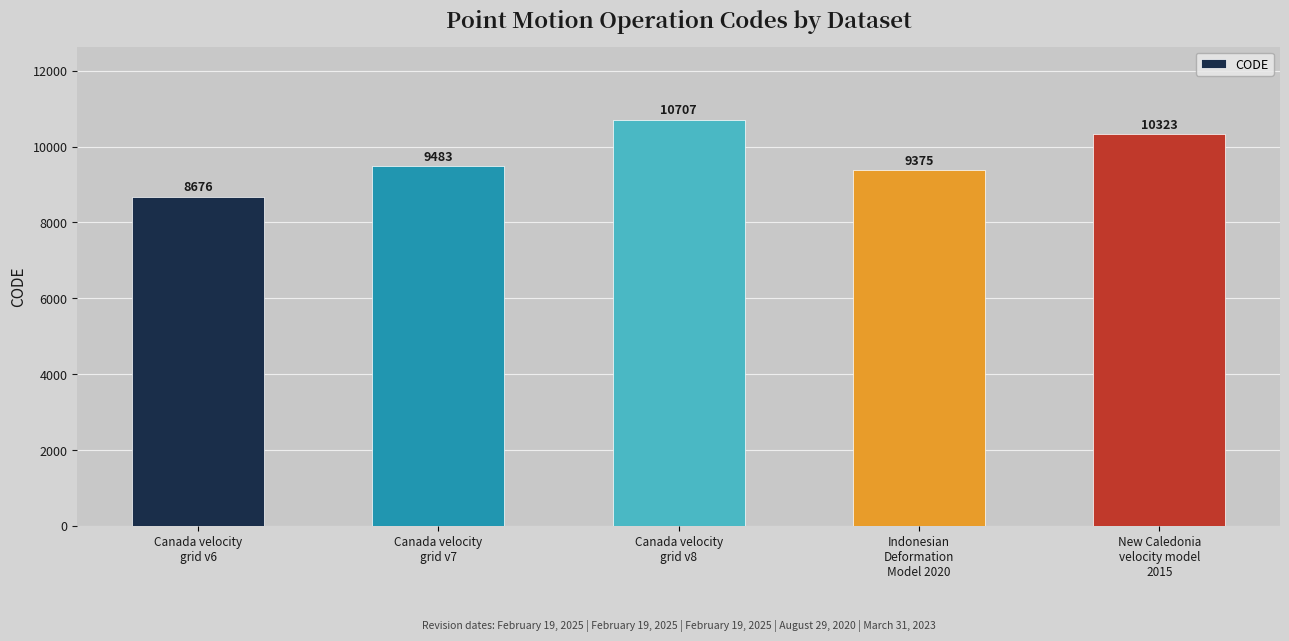

Which category has the highest value across all series?

Canada velocity
grid v8